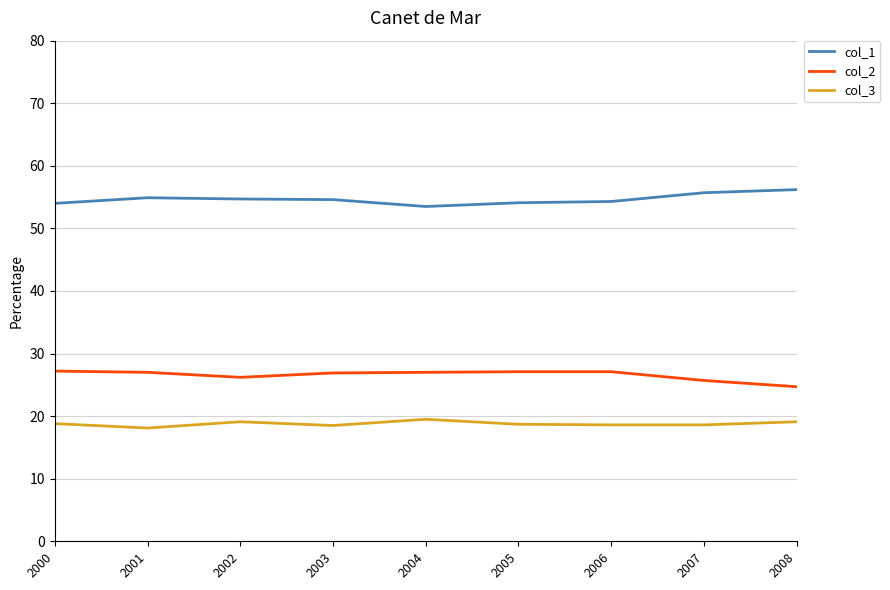

What is the spread (max minus min) of values at 2005?

35.4